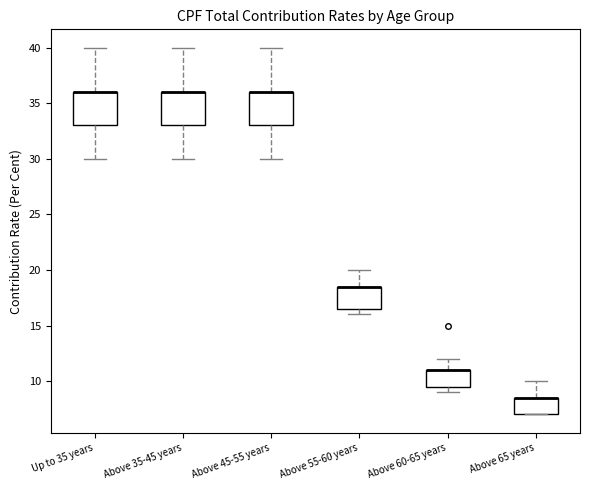

Where is the upper edge of the box for Above 55-60 years on the y-axis? The values are not printed on the chart, so give them approximately, as read against the axis.

18.5